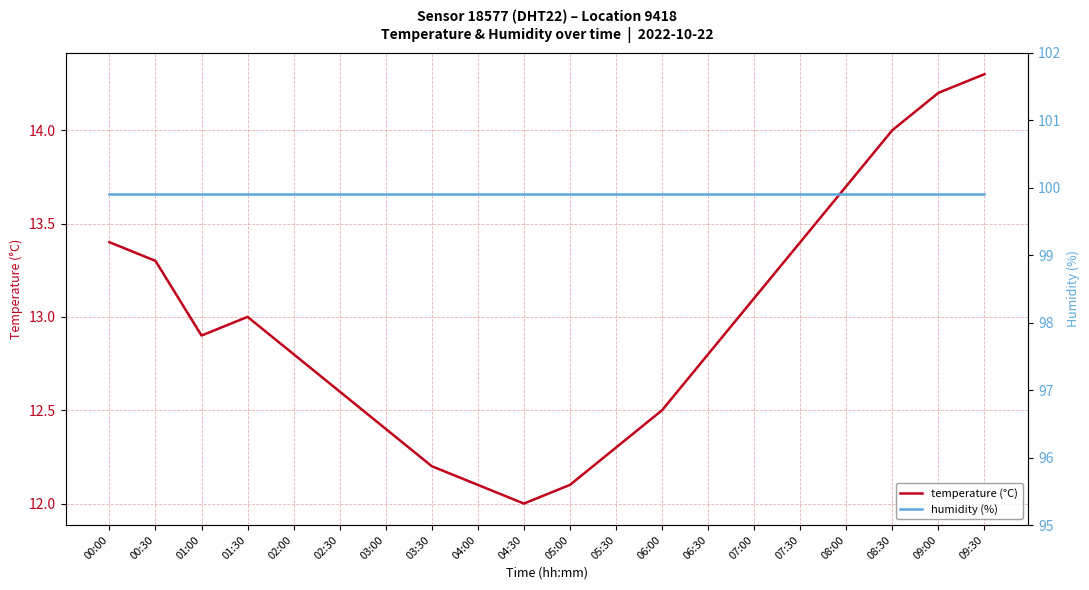

Rank the categories by temperature (°C) value from lowest to highest.

04:30, 04:00, 05:00, 03:30, 05:30, 03:00, 06:00, 02:30, 02:00, 06:30, 01:00, 01:30, 07:00, 00:30, 00:00, 07:30, 08:00, 08:30, 09:00, 09:30